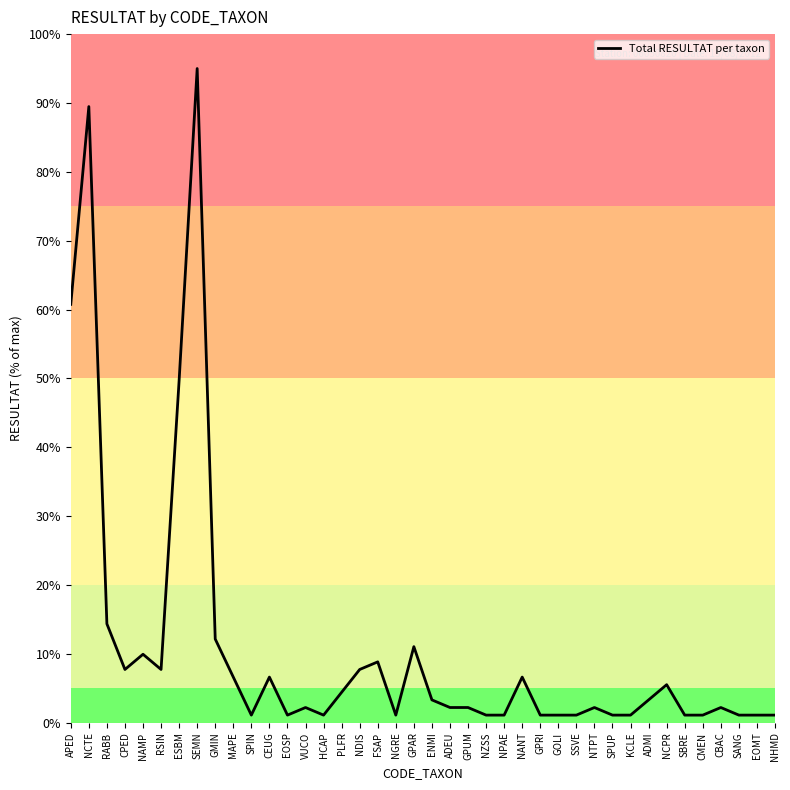

What is the approximate value at NTPT?

2.2